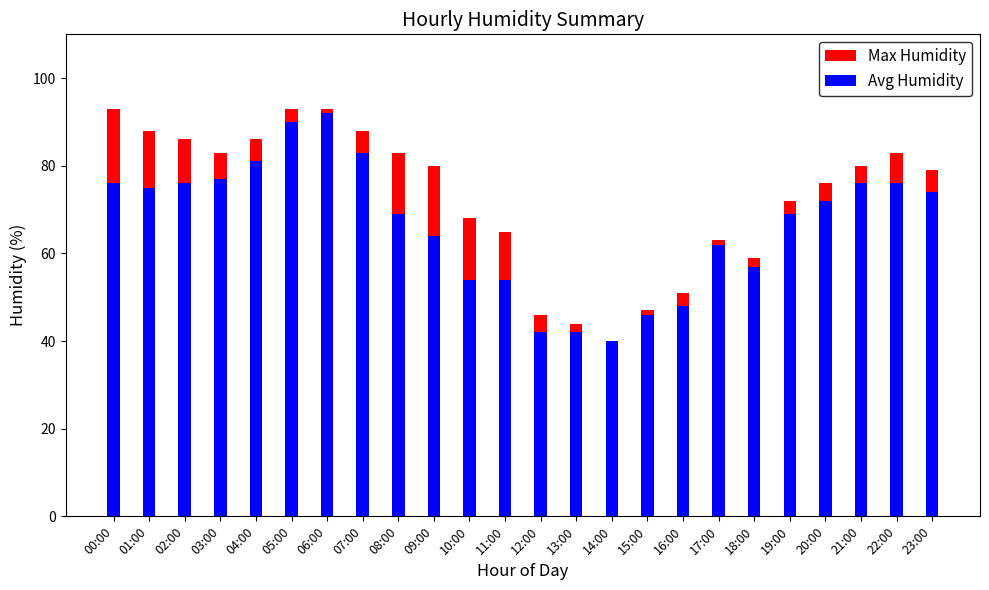

Between 18:00 and 21:00, which series saw the biggest shift?

Max Humidity